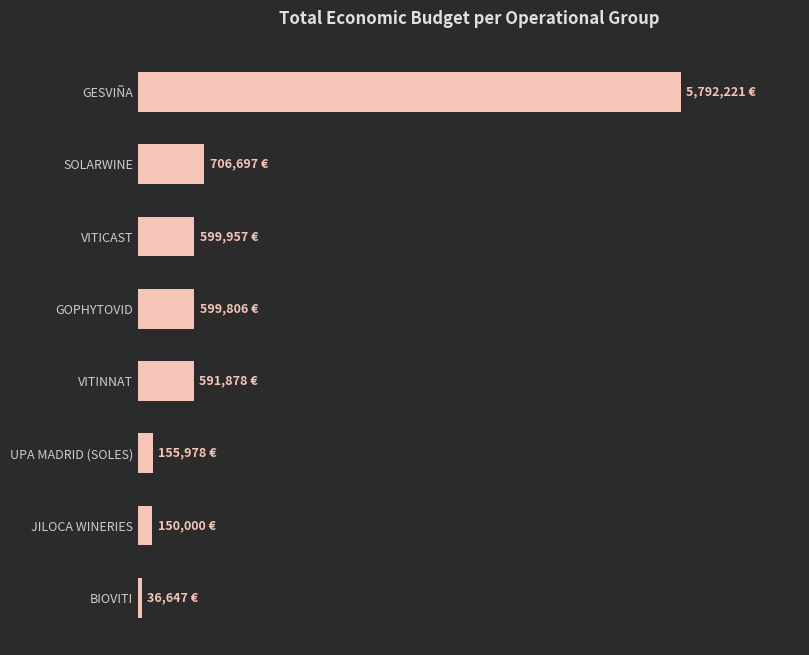

Are the bars horizontal?

Yes